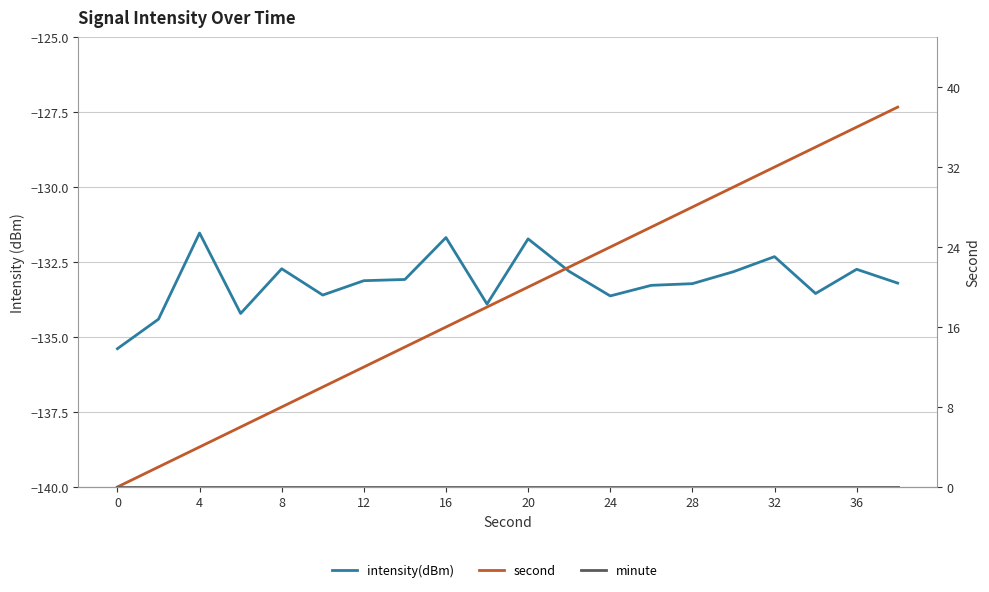

List the series in order of their peak value, lowest first.

intensity(dBm), minute, second